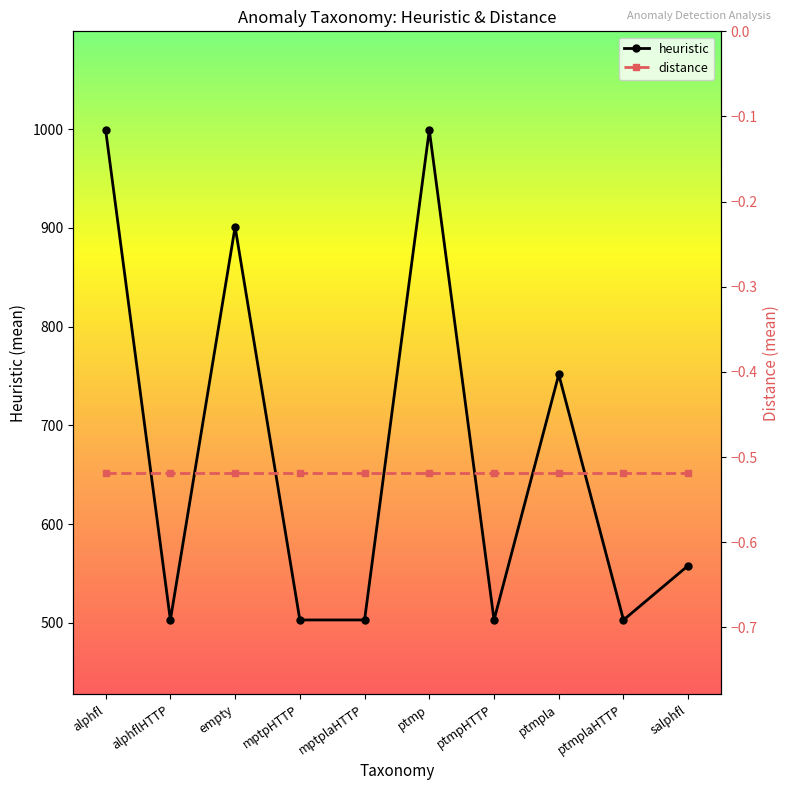

Reading right to left, list all the values displayed in this chart.

heuristic: salphfl=558.1	ptmplaHTTP=503.0	ptmpla=751.5	ptmpHTTP=503.0	ptmp=999.0	mptplaHTTP=503.0	mptpHTTP=503.0	empty=901.0	alphflHTTP=503.0	alphfl=999.0
distance: salphfl=-0.5	ptmplaHTTP=-0.5	ptmpla=-0.5	ptmpHTTP=-0.5	ptmp=-0.5	mptplaHTTP=-0.5	mptpHTTP=-0.5	empty=-0.5	alphflHTTP=-0.5	alphfl=-0.5